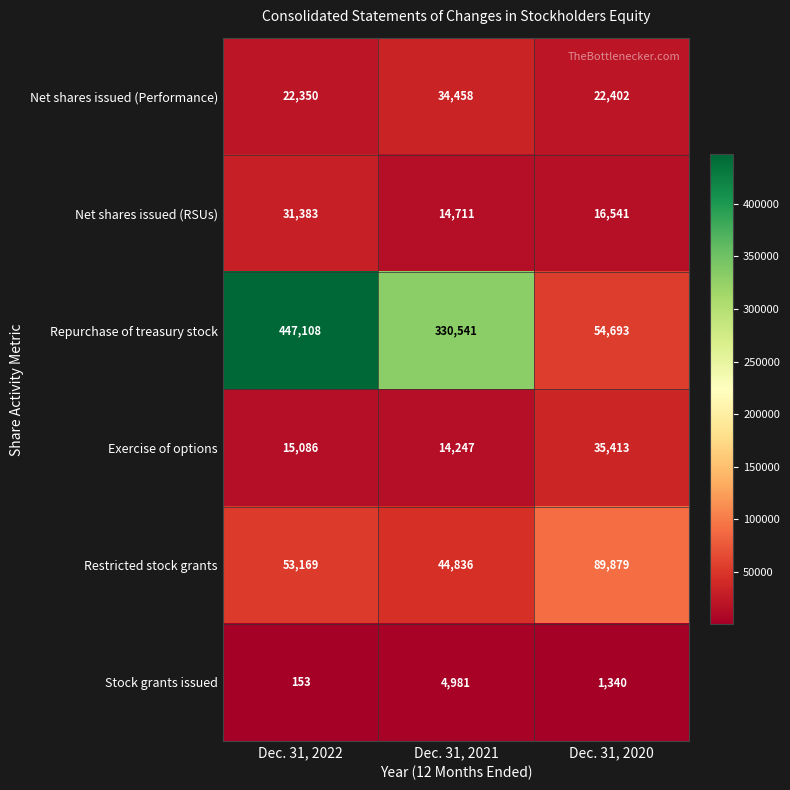

What is the difference between the Stock grants issued values at Dec. 31, 2021 and Dec. 31, 2022?

4828